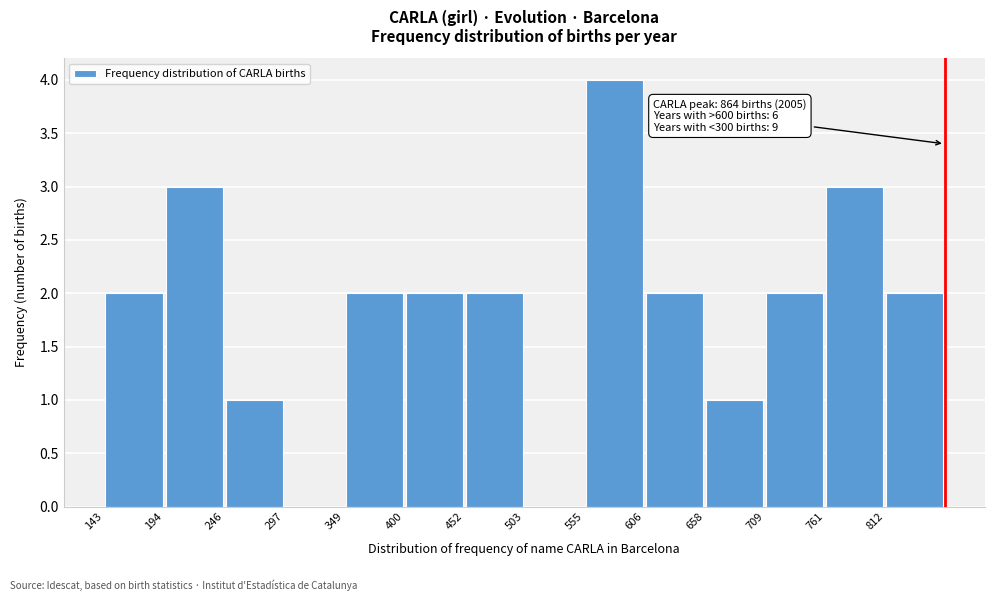

Over which range of the x-axis is the bar tallest?

560 to 610